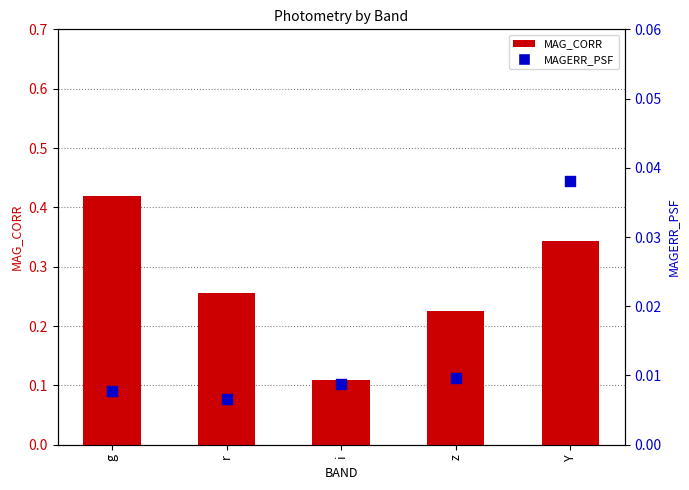

Which series contains the highest Y value?

MAG_CORR